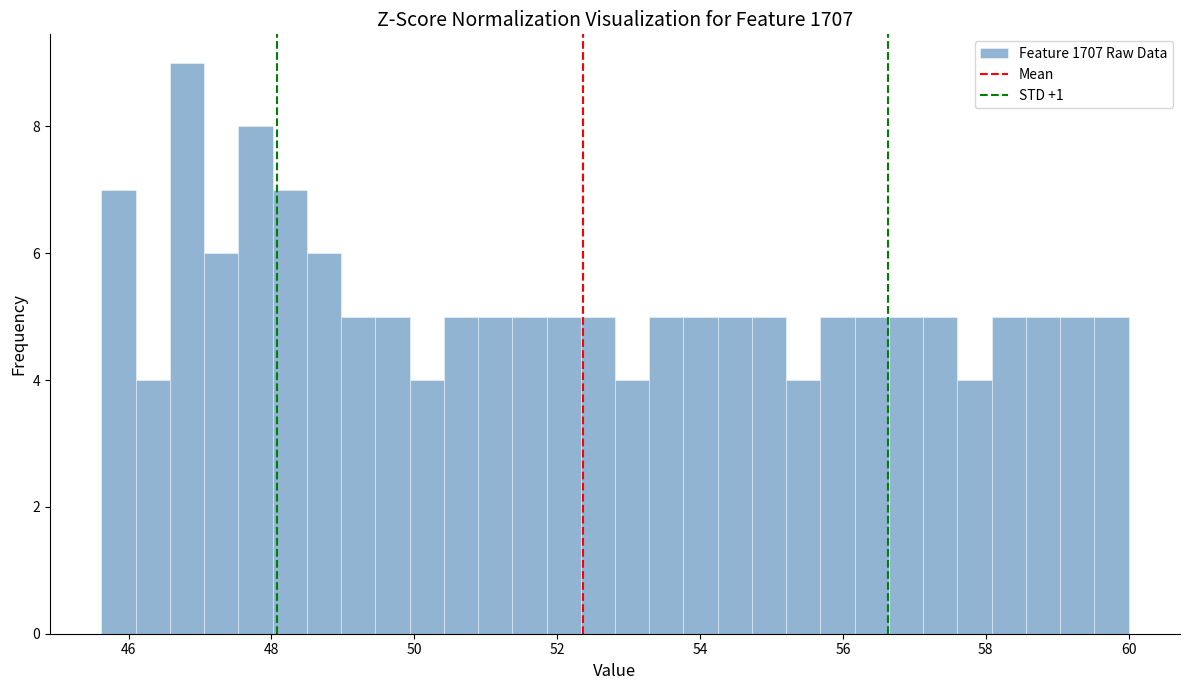

Around what value on the x-axis is the tallest bar? Give the approximate position of its centre, as read against the axis.

46.8